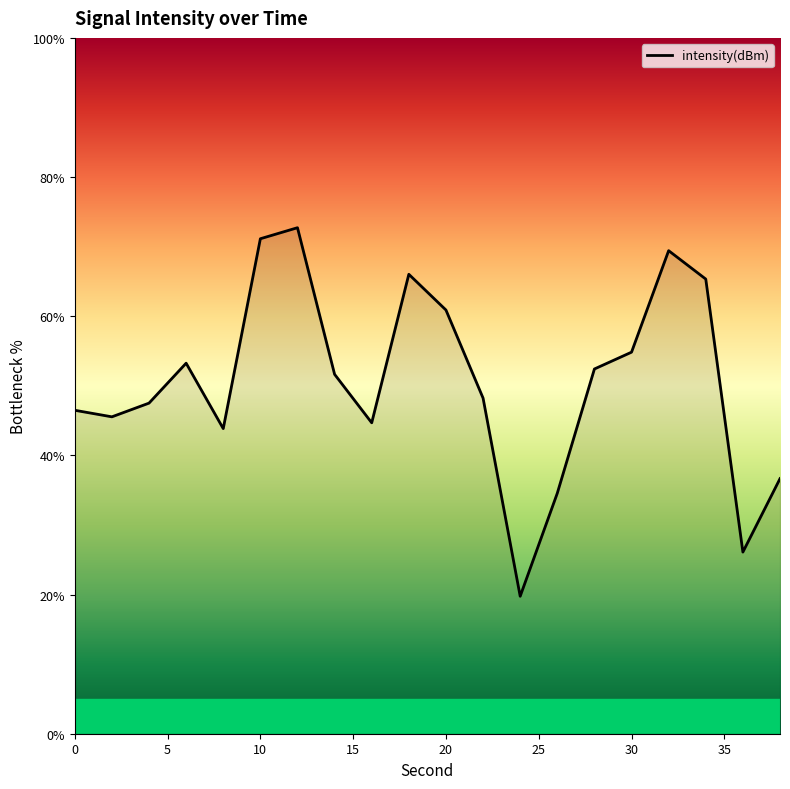

What is the difference between the maximum and minimum values?

53.0